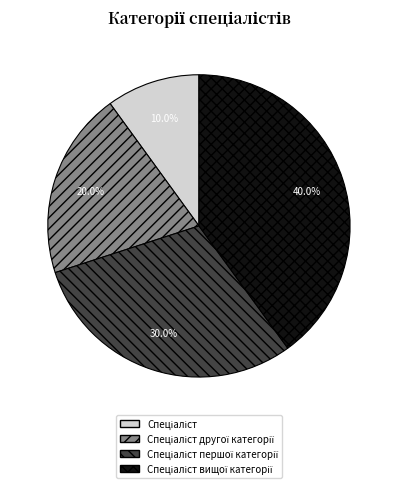

Is there a majority slice in this chart?

No